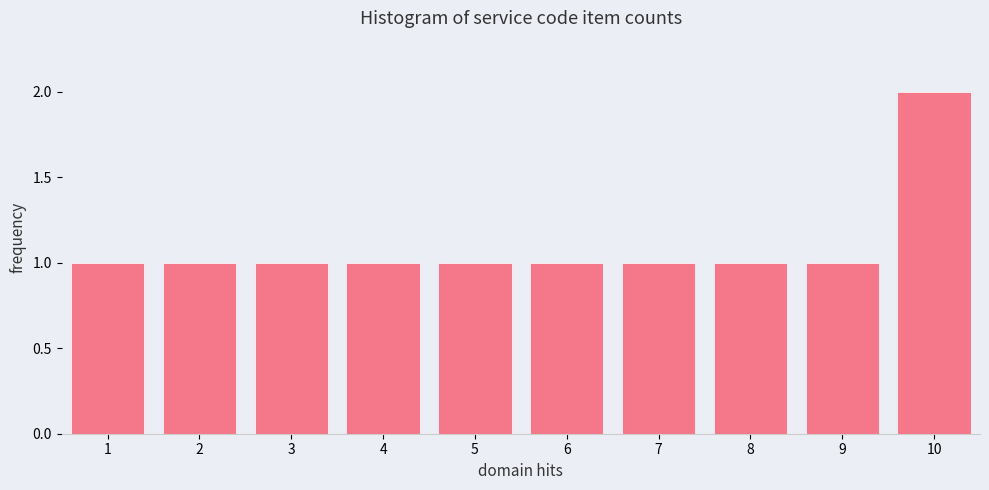

Reading left to right, extract all data points from this chart.

1=1	2=1	3=1	4=1	5=1	6=1	7=1	8=1	9=1	10=2